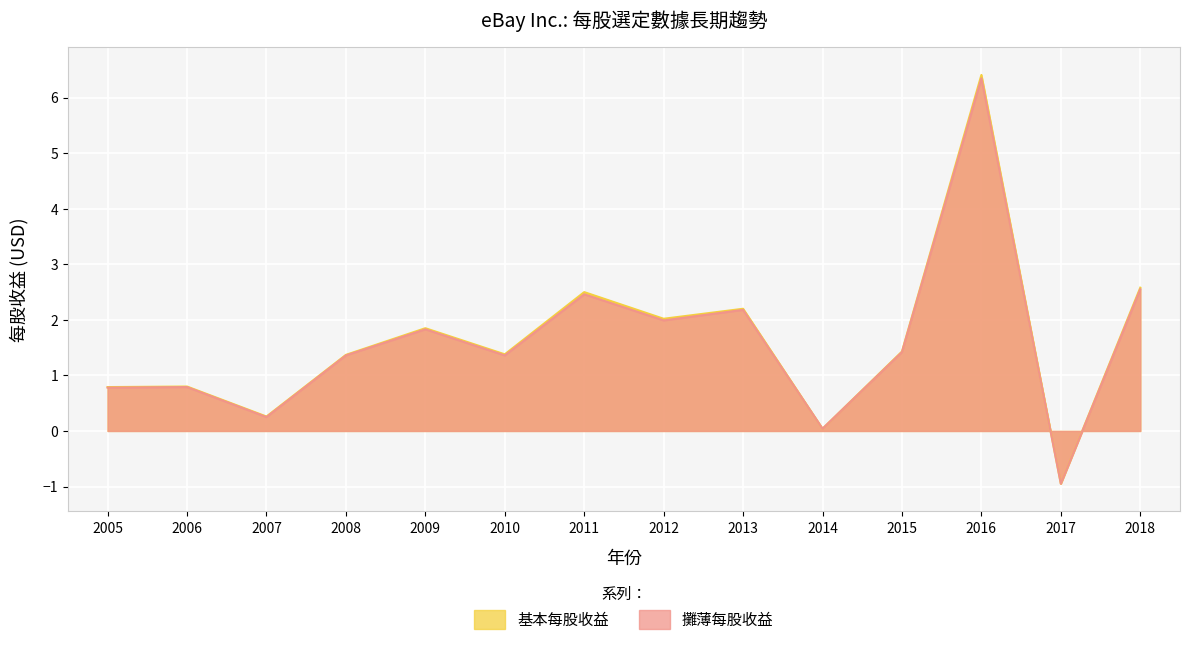

What are all the series names shown in the legend?

基本每股收益, 攤薄每股收益